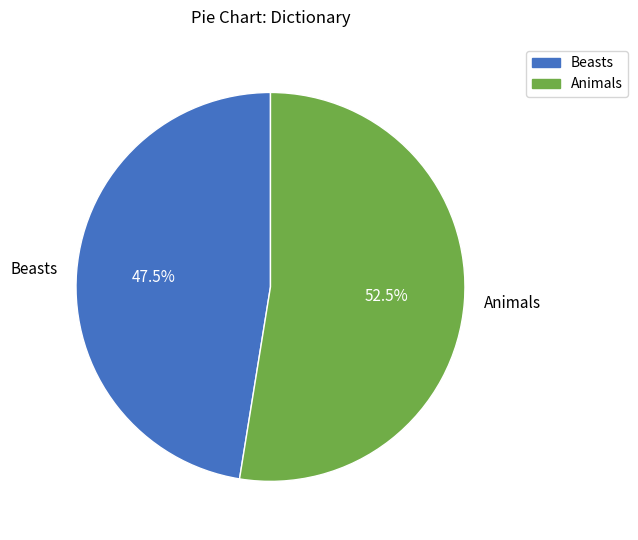

Is it true that Beasts is 41% of the pie?

False